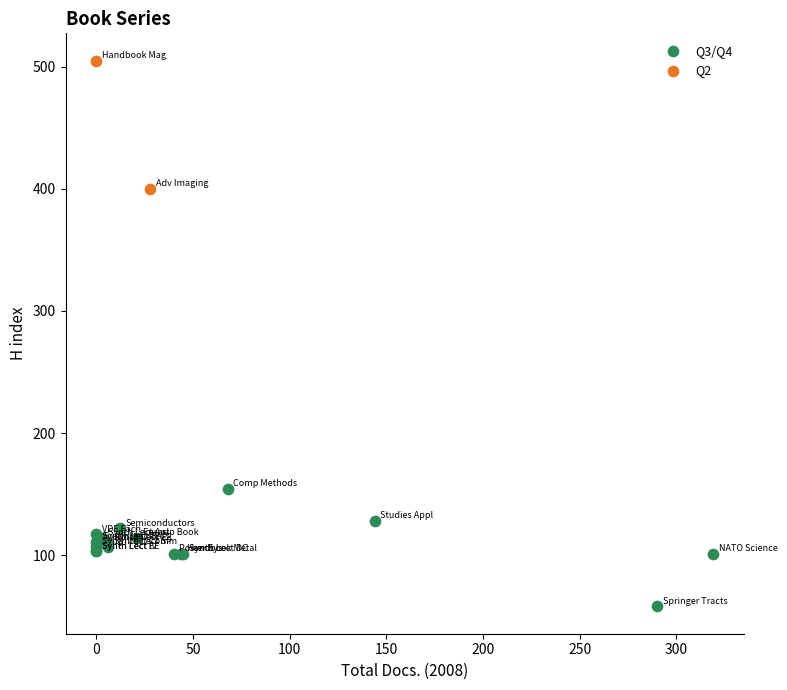

What are all the series names shown in the legend?

Q3/Q4, Q2